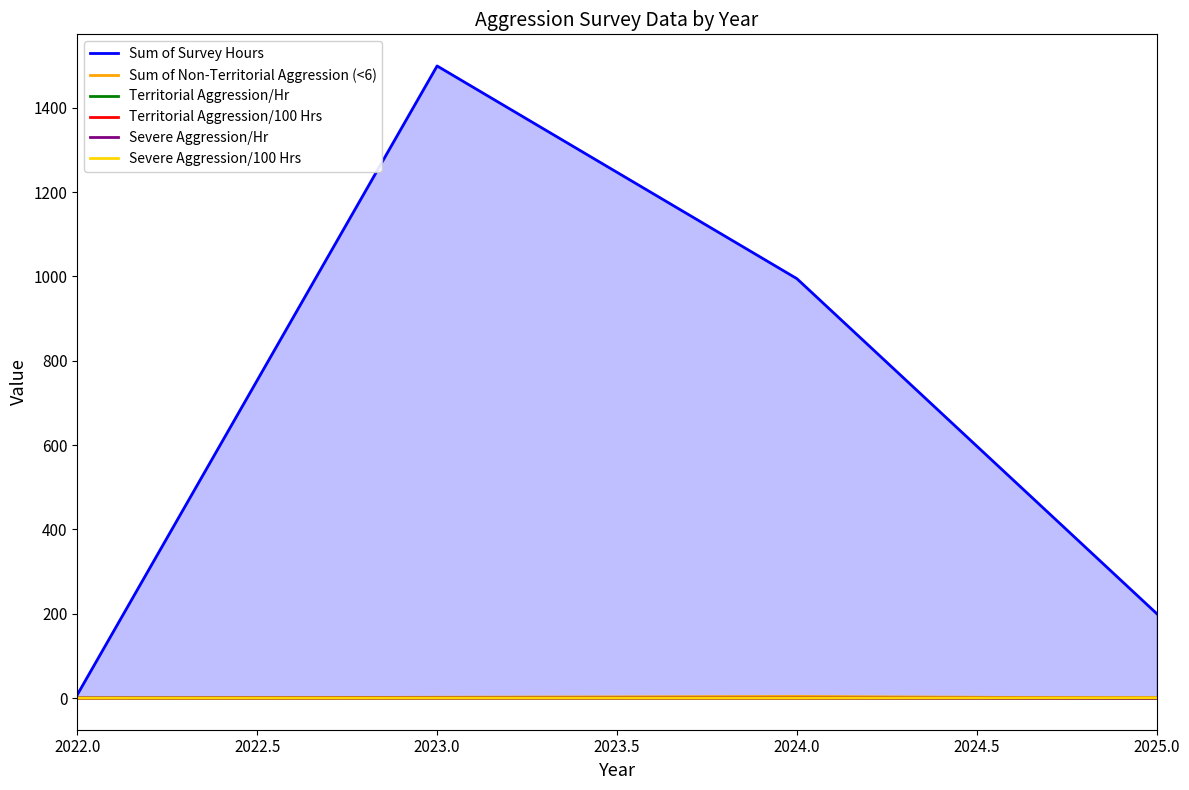

Which series has the largest total across all categories?

Sum of Survey Hours